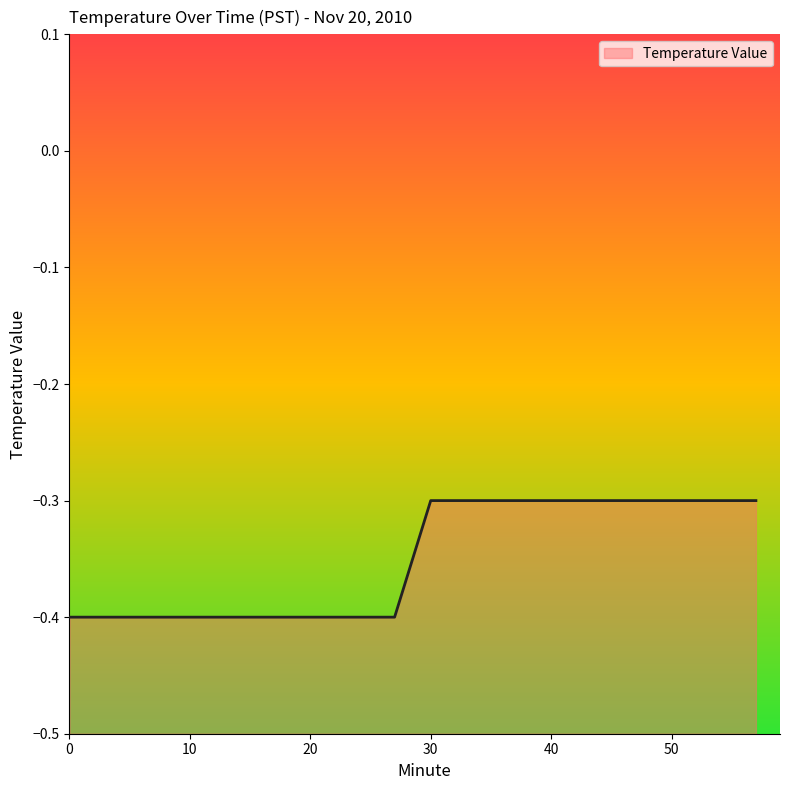

What is the greatest value displayed?

-0.3